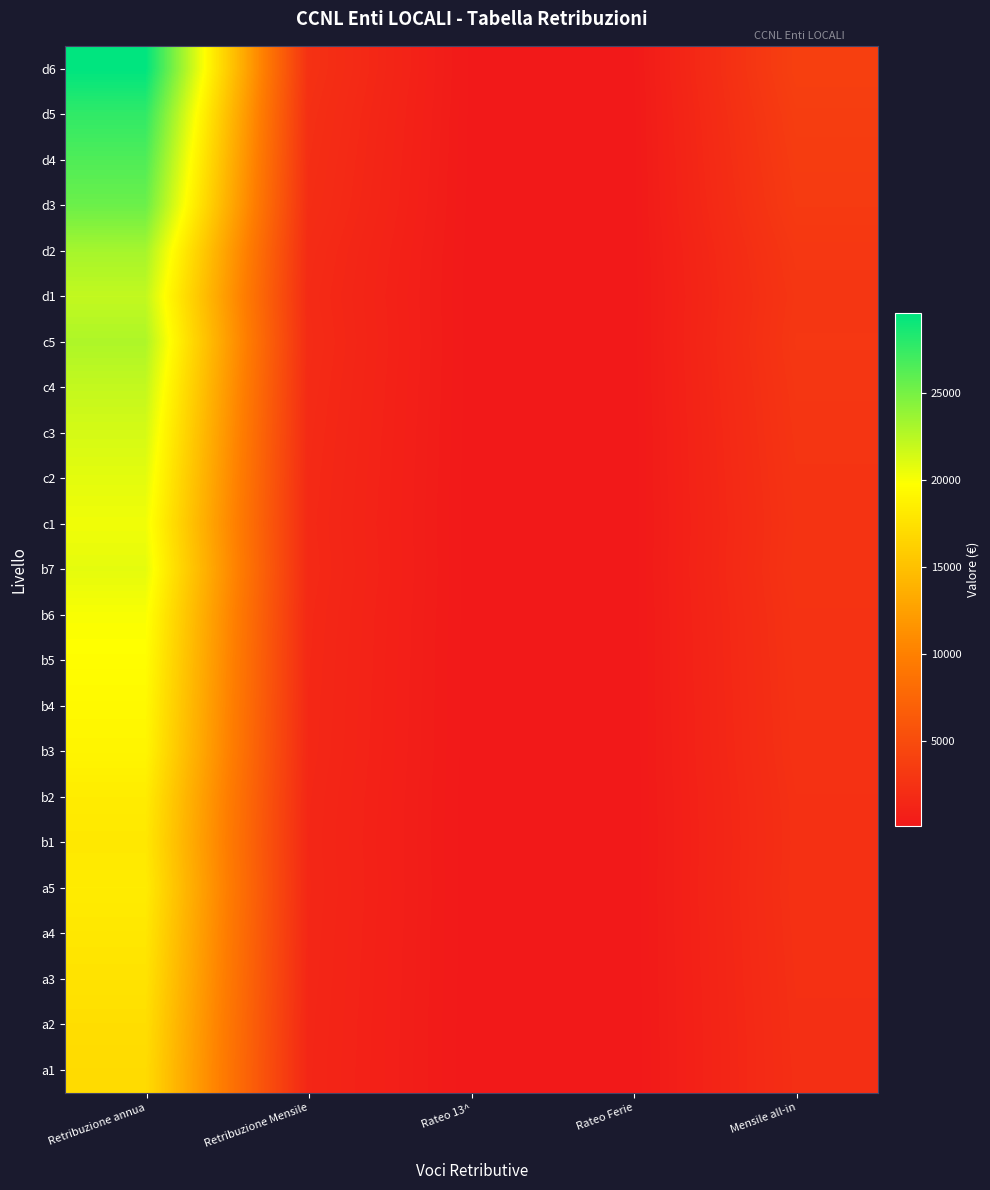

What is the difference between the highest and lowest values at Rateo Ferie?

87.4